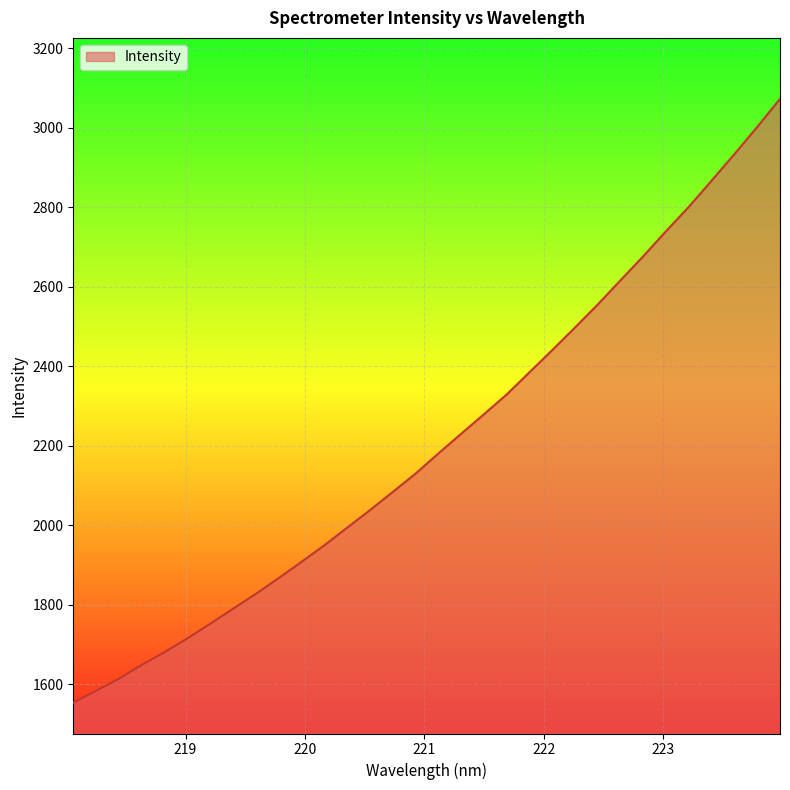

What is the difference between the maximum and minimum values?

1519.4